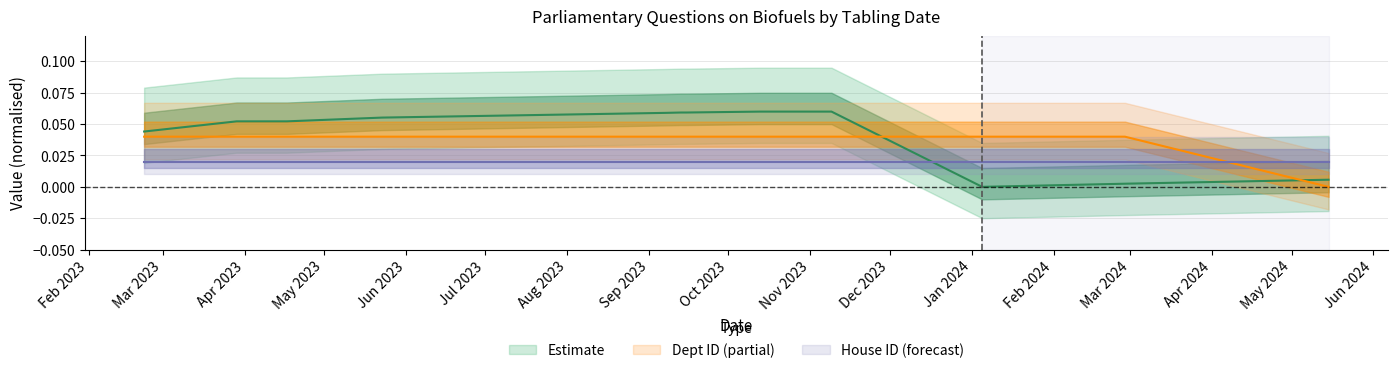

How many data points does each series have?

12